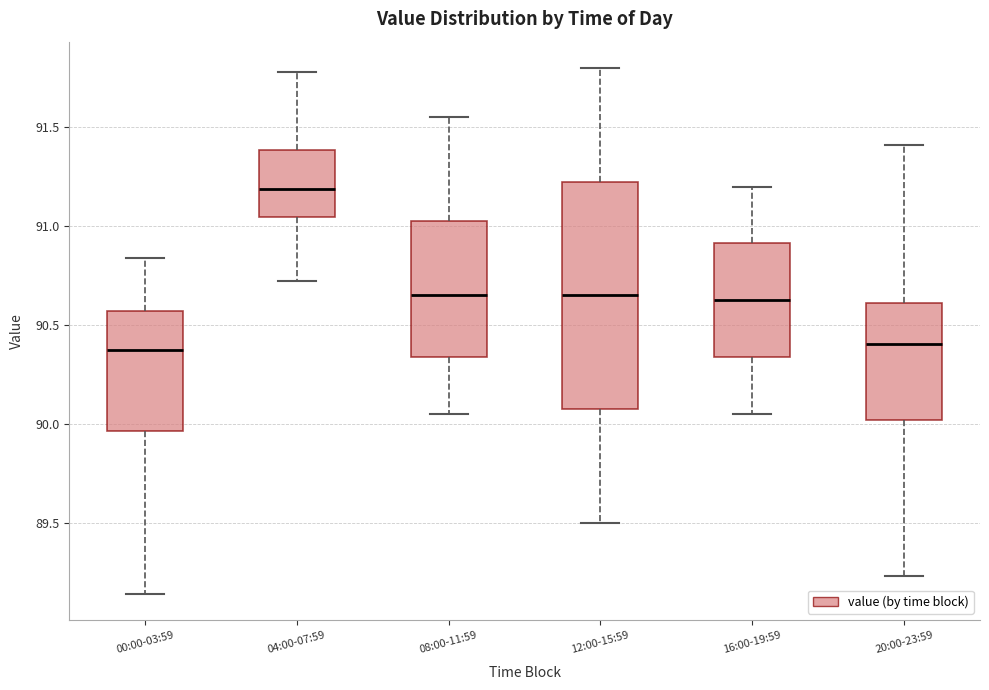

Reading left to right, read every box against the y-axis: the position of its median line, the range the box covers, and the ends of its whiskers. The values are not printed on the chart, so give them approximately, as read against the axis.

00:00-03:59: median 90.40, box 89.95 to 90.55, whiskers 89.15 to 90.85
04:00-07:59: median 91.20, box 91.05 to 91.40, whiskers 90.70 to 91.80
08:00-11:59: median 90.65, box 90.35 to 91.05, whiskers 90.05 to 91.55
12:00-15:59: median 90.65, box 90.10 to 91.25, whiskers 89.50 to 91.80
16:00-19:59: median 90.65, box 90.35 to 90.90, whiskers 90.05 to 91.20
20:00-23:59: median 90.40, box 90.00 to 90.60, whiskers 89.25 to 91.40